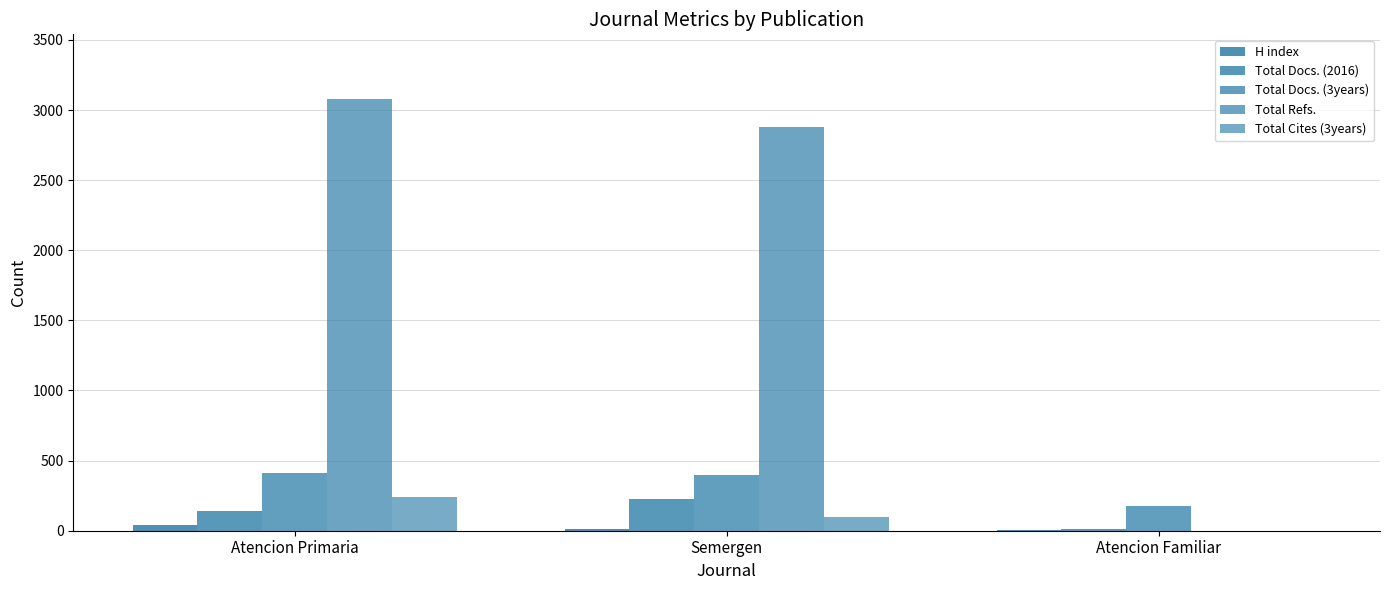

Reading left to right, list all the values displayed in this chart.

H index: 43	15	3
Total Docs. (2016): 138	223	9
Total Docs. (3years): 413	398	179
Total Refs.: 3078	2878	0
Total Cites (3years): 239	98	0